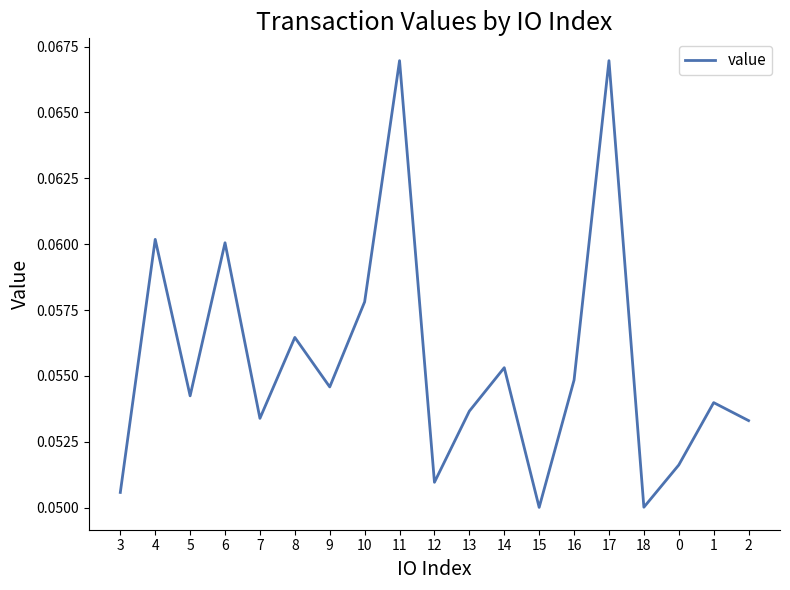

Is it true that the value at 4 is 0.0?

False